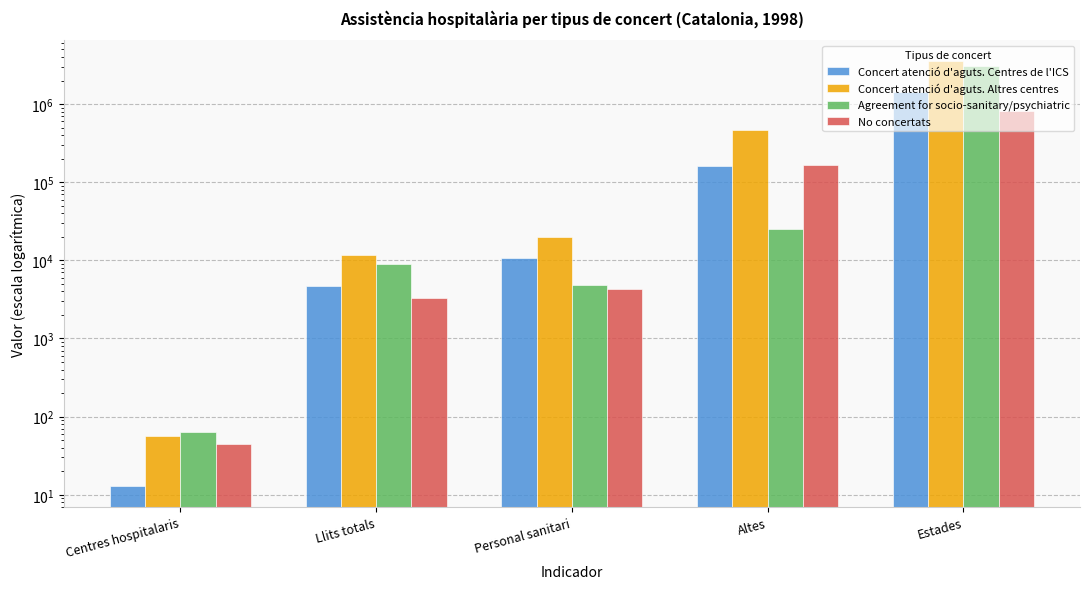

How many values in the Concert atenció d'aguts. Centres de l'ICS series exceed 10752?

2